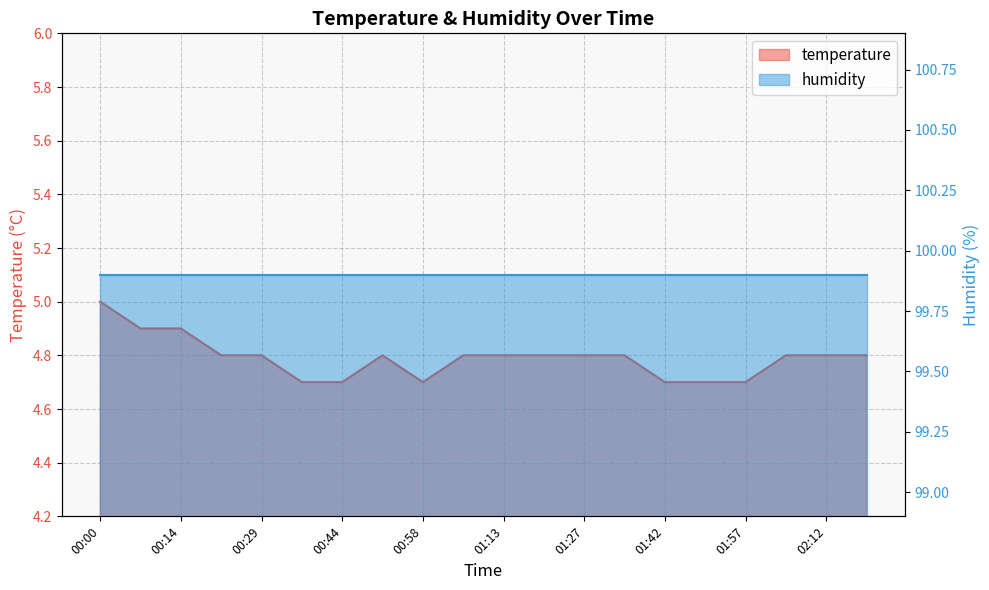

True or false: the data shows 4.7 at 00:36.

True